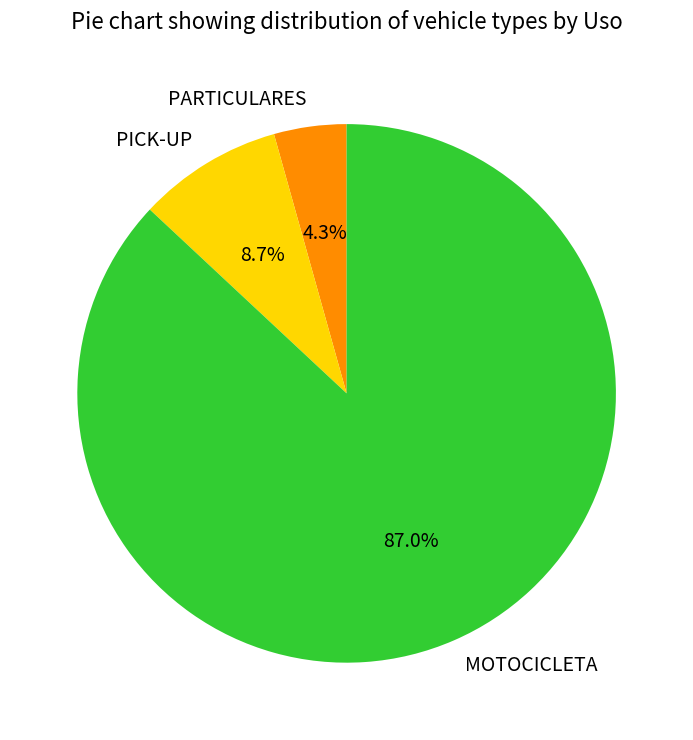

To the nearest percent, what is the average slice percentage?

33%